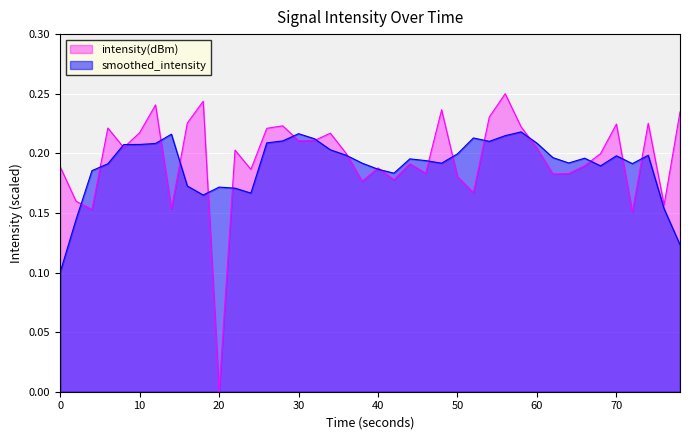

List the series in order of their peak value, lowest first.

smoothed_intensity, intensity(dBm)